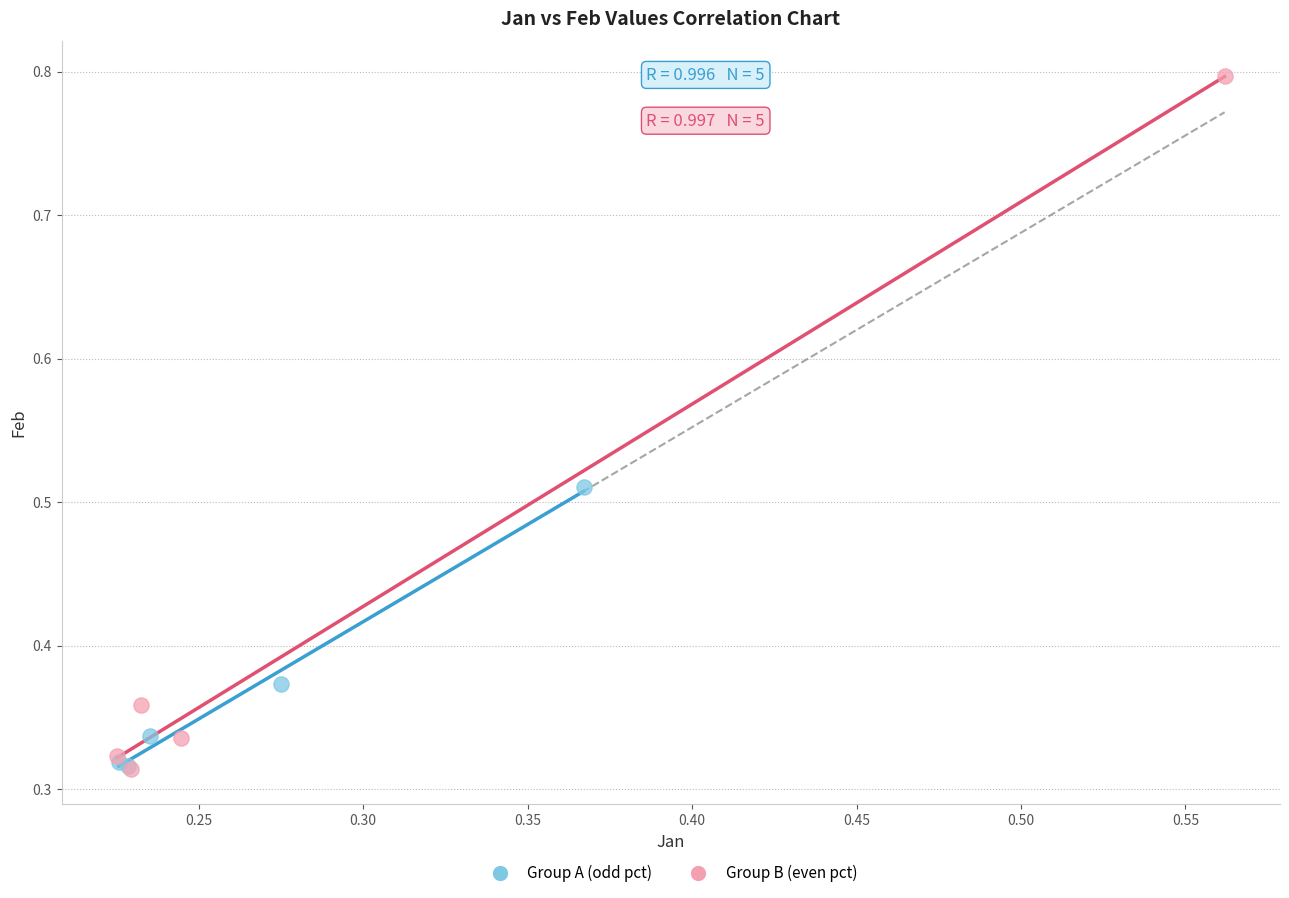

Which series reaches the maximum Y coordinate?

Group B (even pct)